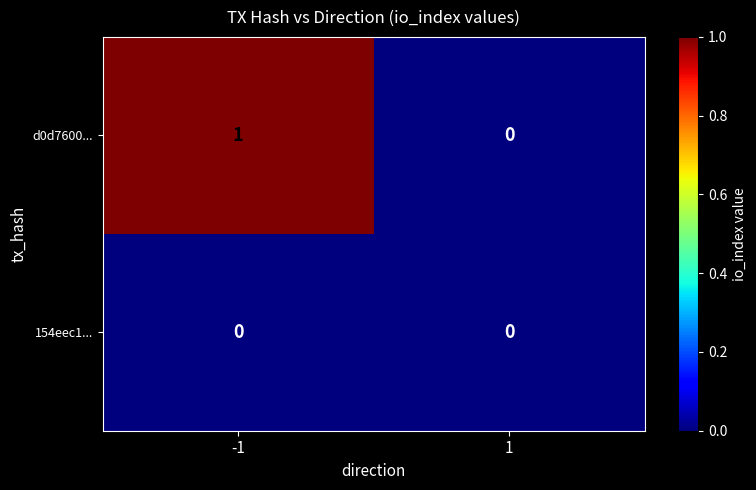

Reading left to right, what are all the values shown in this chart?

d0d7600...: 1	0
154eec1...: 0	0